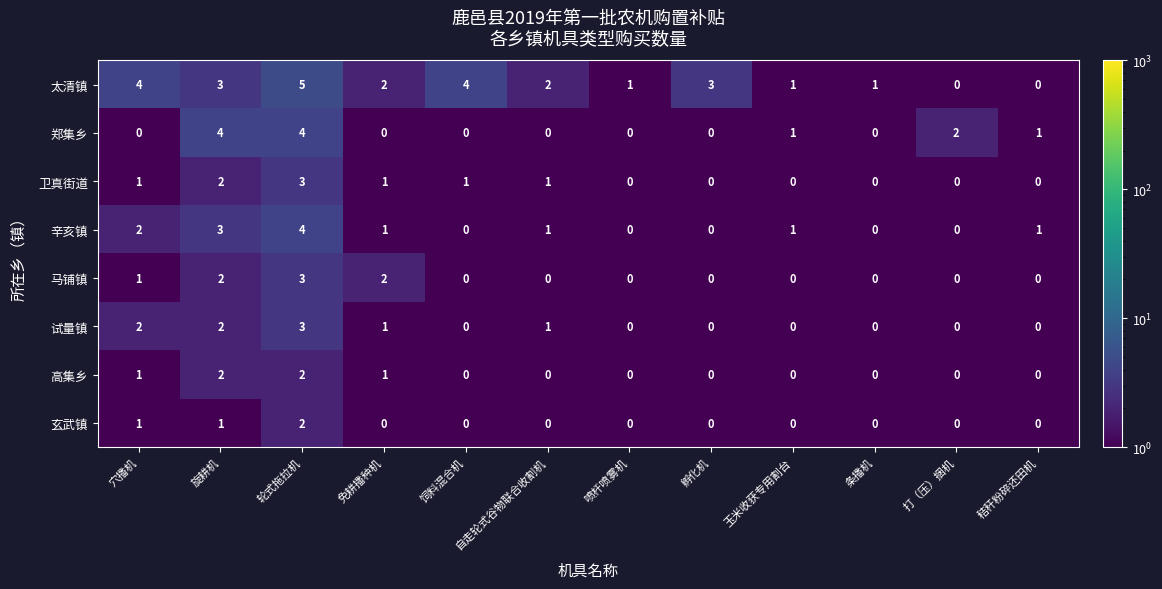

What is the difference between the maximum and minimum values in the 马铺镇 series?

3